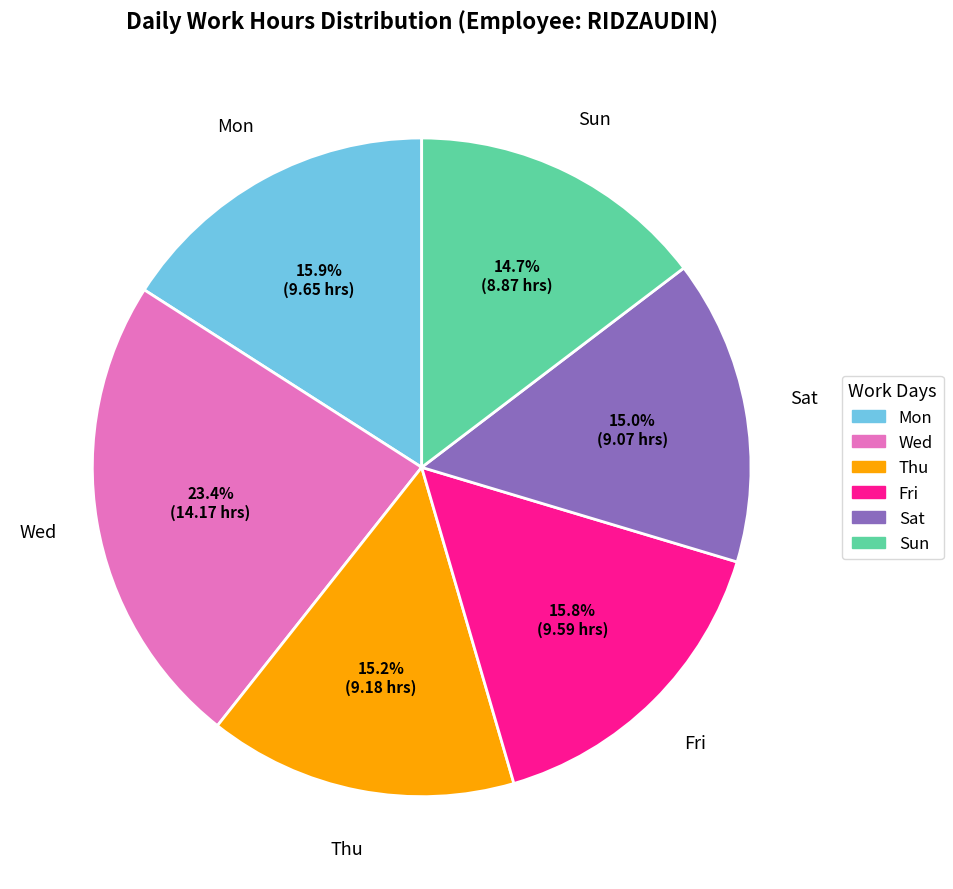

Which has a higher value, Sun or Wed?

Wed